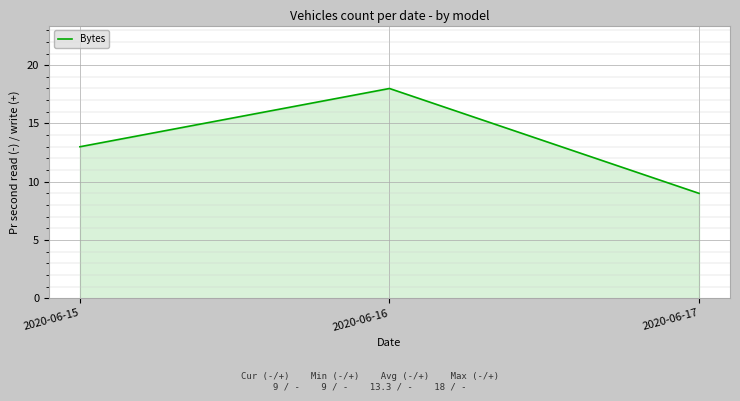

Is it true that the value at 2020-06-17 is 9?

True